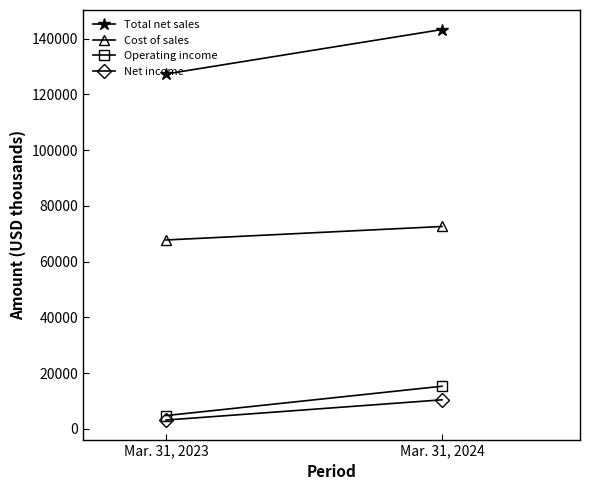

Which series has the largest total across all categories?

Total net sales